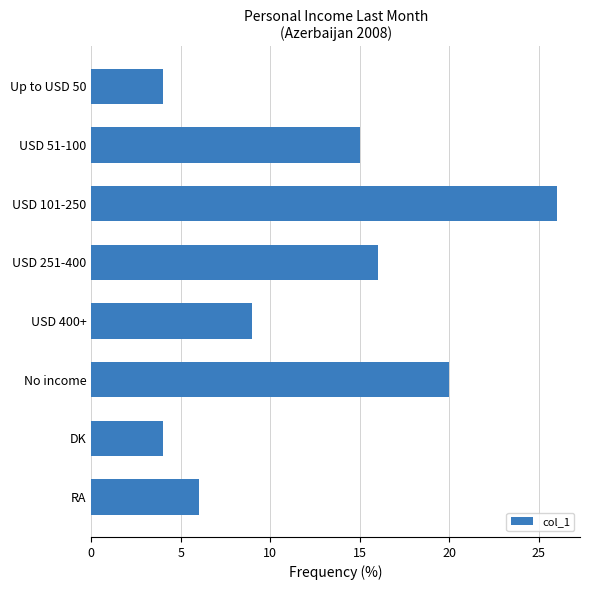

Reading top to bottom, what are all the values shown in this chart?

4	15	26	16	9	20	4	6